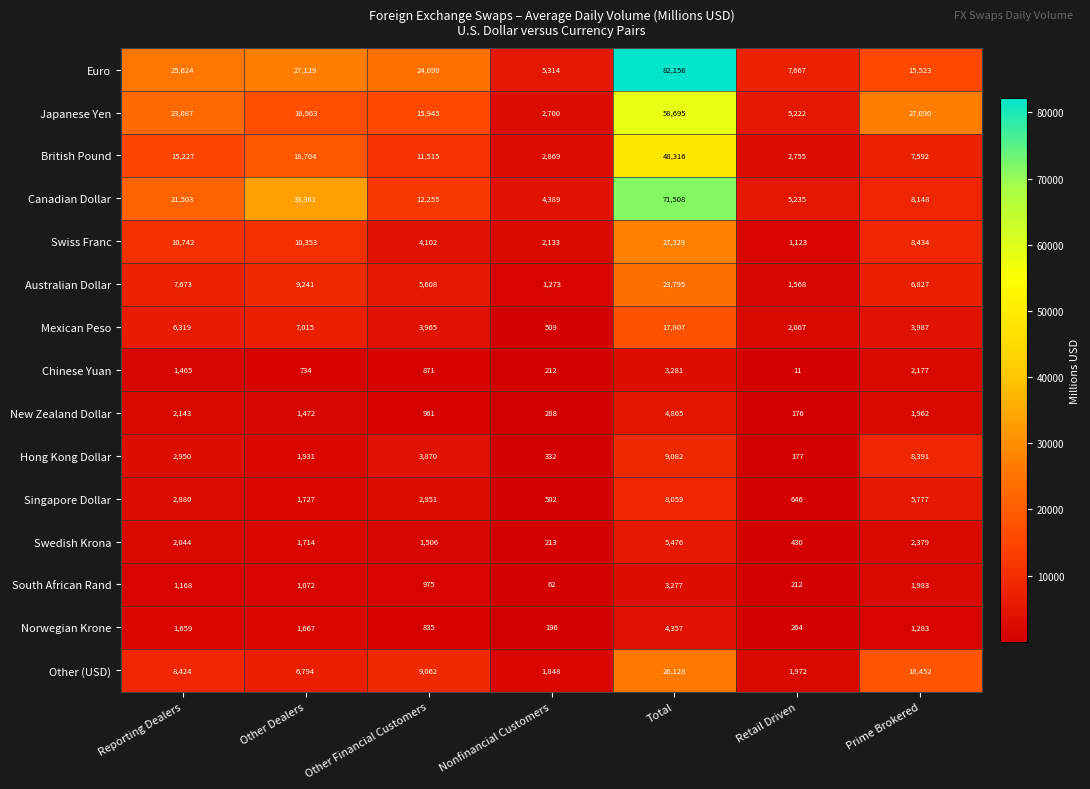

What is the sum of all New Zealand Dollar values?

11867